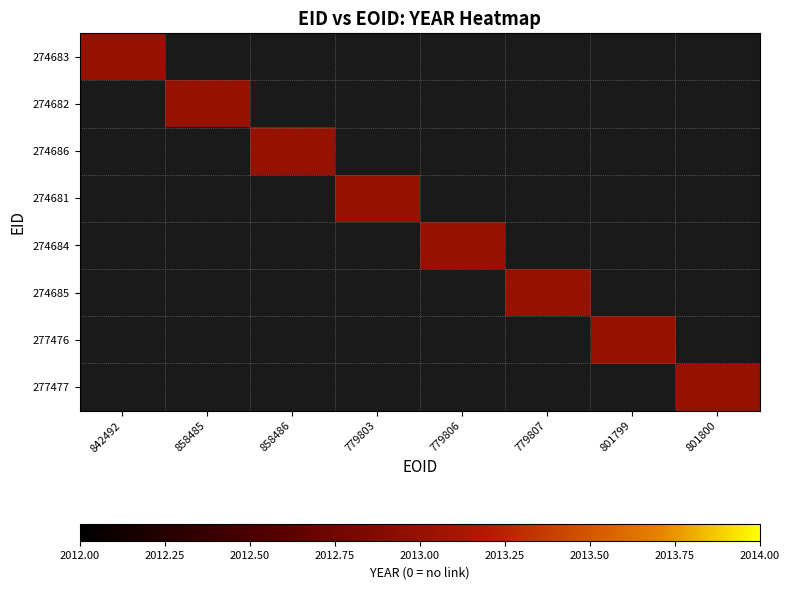

How many categories are shown in the chart?

8